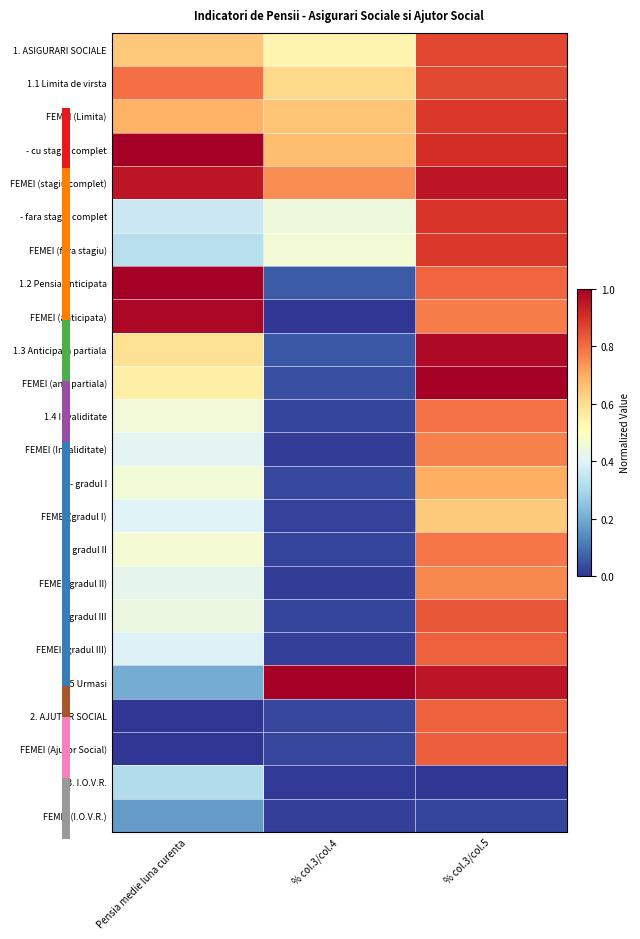

What is the total value across all series at % col.3/col.4?

5.5